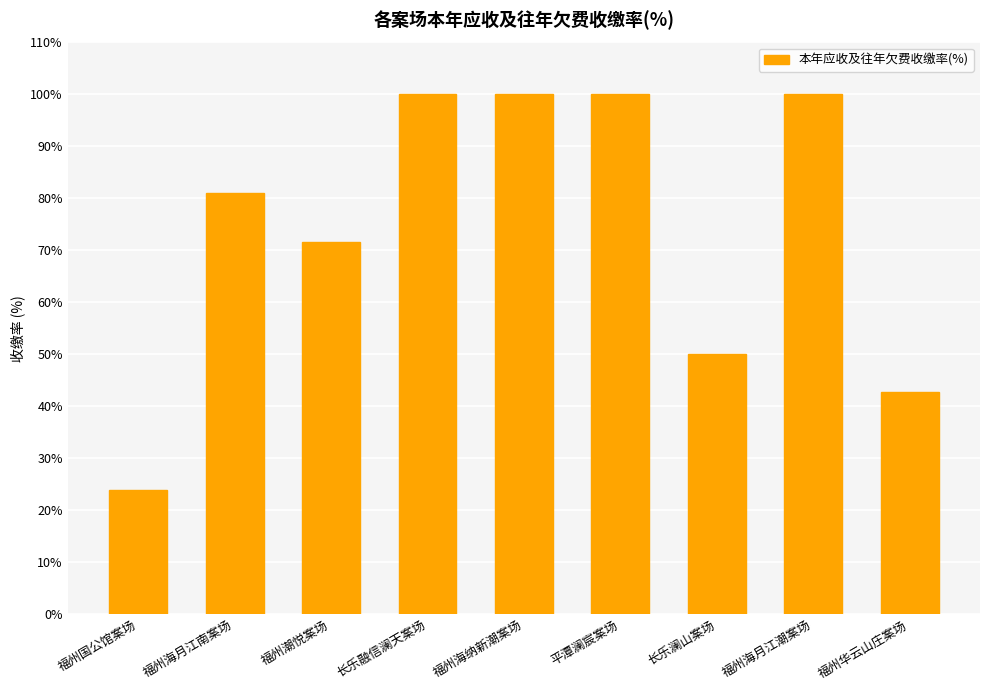

Where does the data first go above 80?

福州海月江南案场